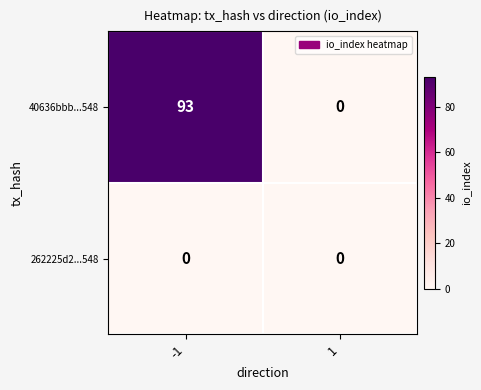

Between -1 and 1, which series saw the biggest shift?

40636bbb...548